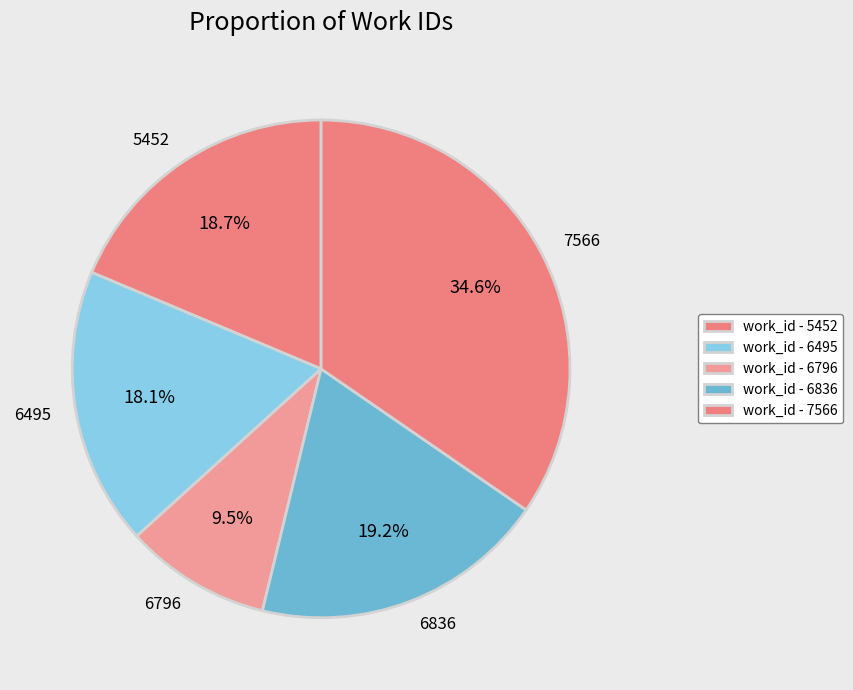

To the nearest percent, what is the combined percentage of 6836 and 5452?

38%